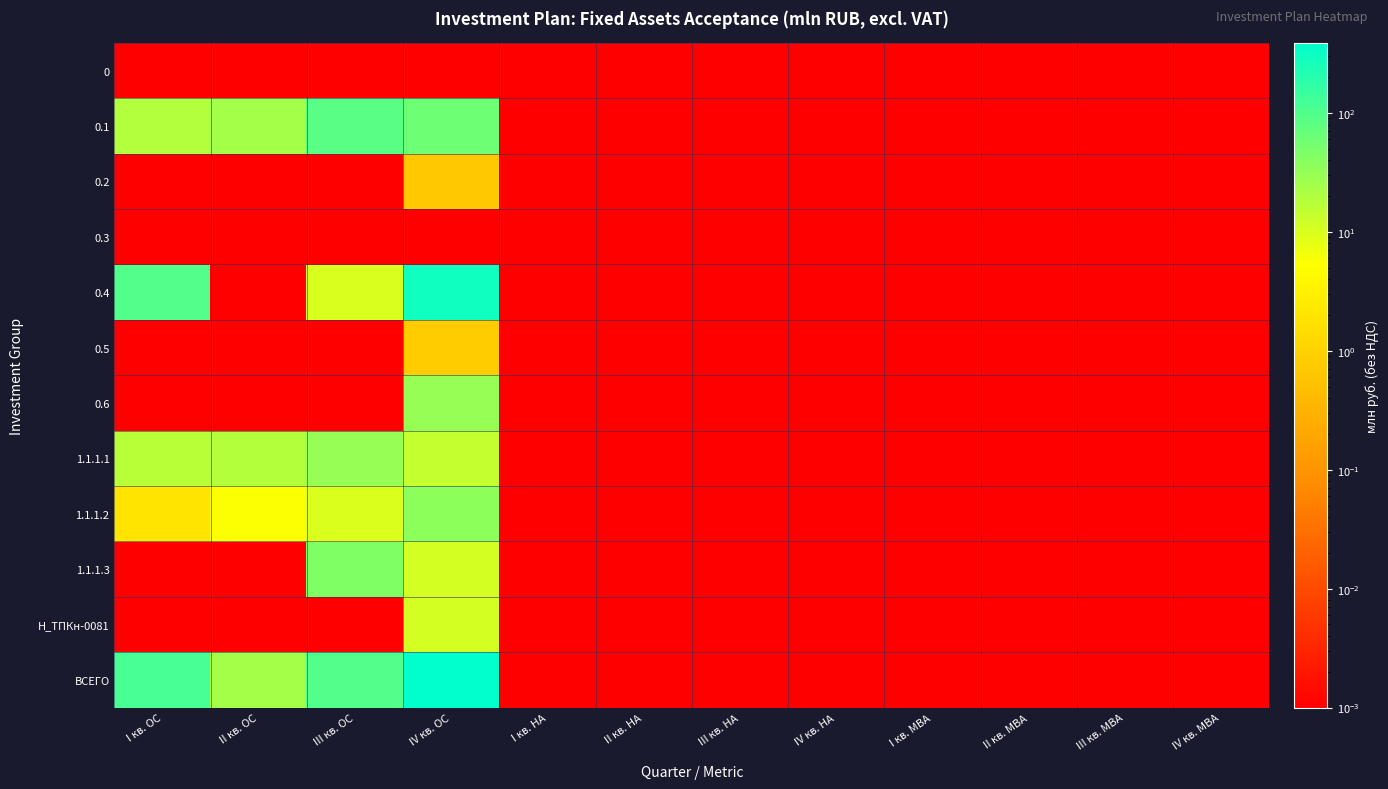

Which series has the largest range (max minus min)?

ВСЕГО